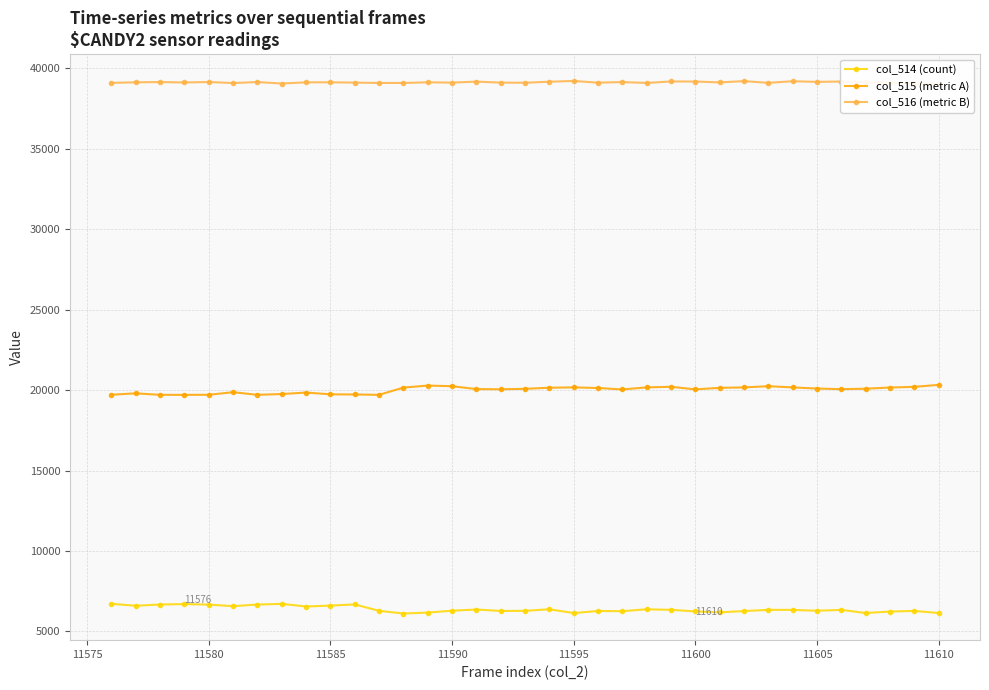

Is it true that col_515 (metric A) equals 20171 at 11595?

True